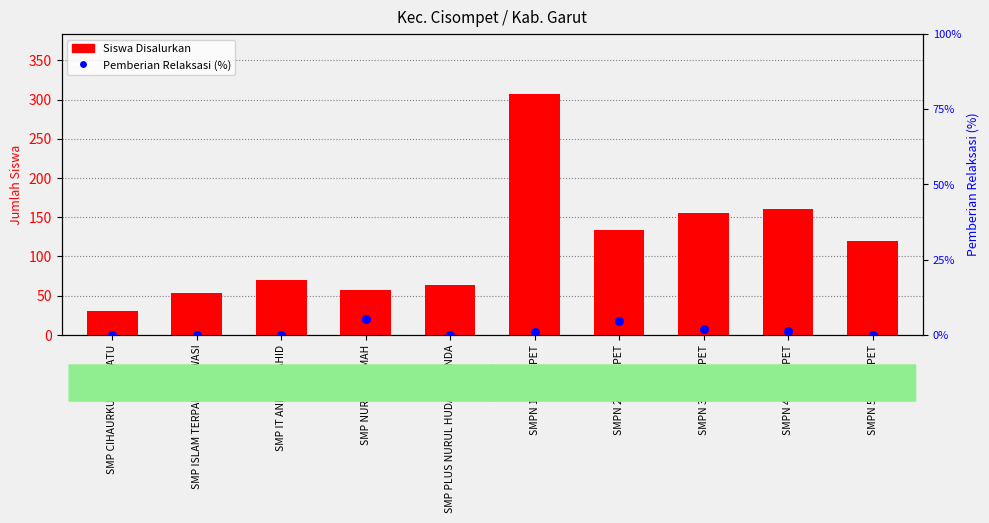

Which series has the largest Y range (max minus min)?

Siswa Disalurkan